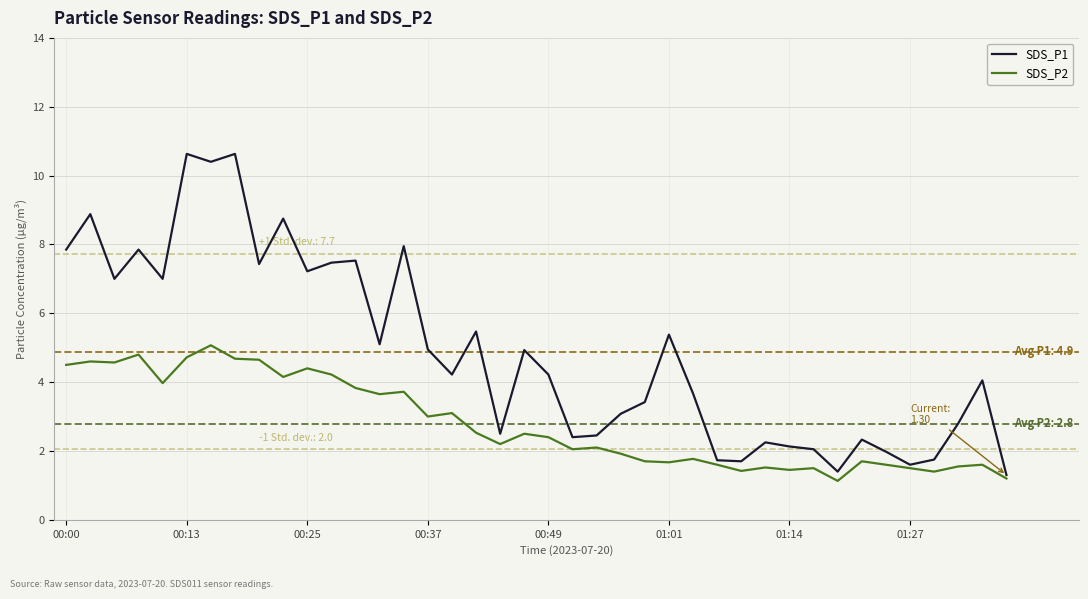

Which series has the widest spread of values?

SDS_P1